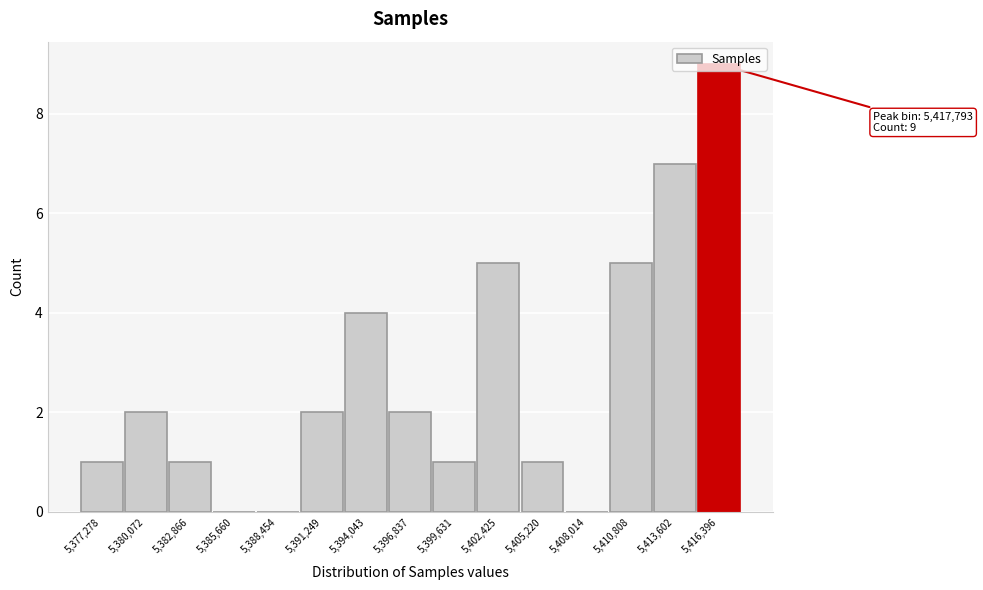

The value at 5,399,631 is 0. True or false?

False